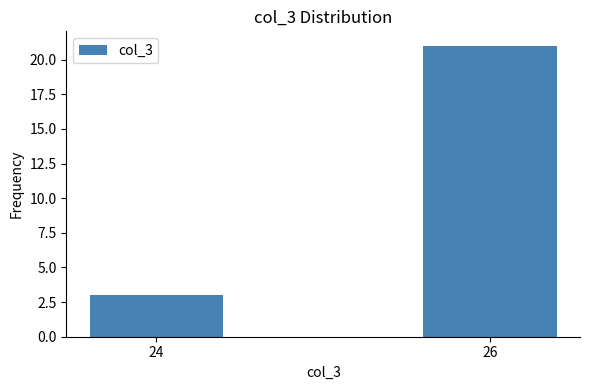

Reading right to left, list all the values displayed in this chart.

21	3